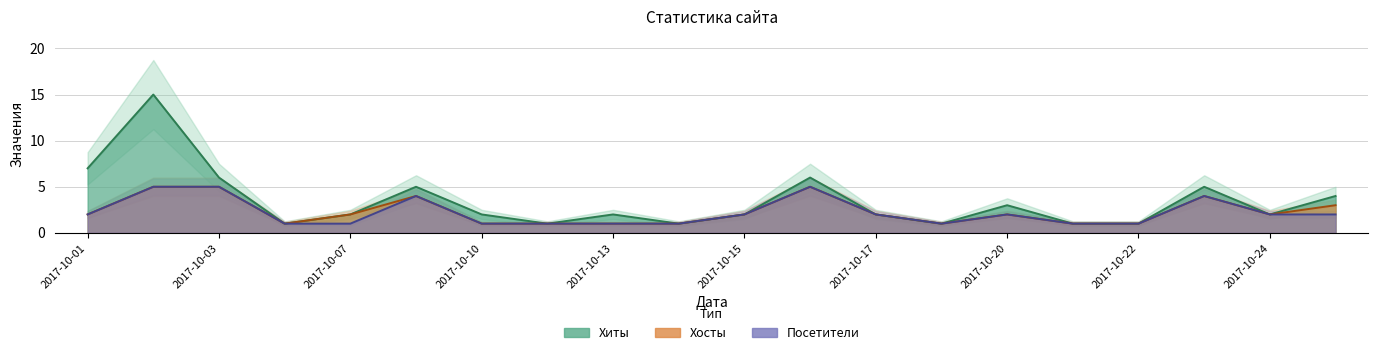

What is the average value of the Посетители series?

2